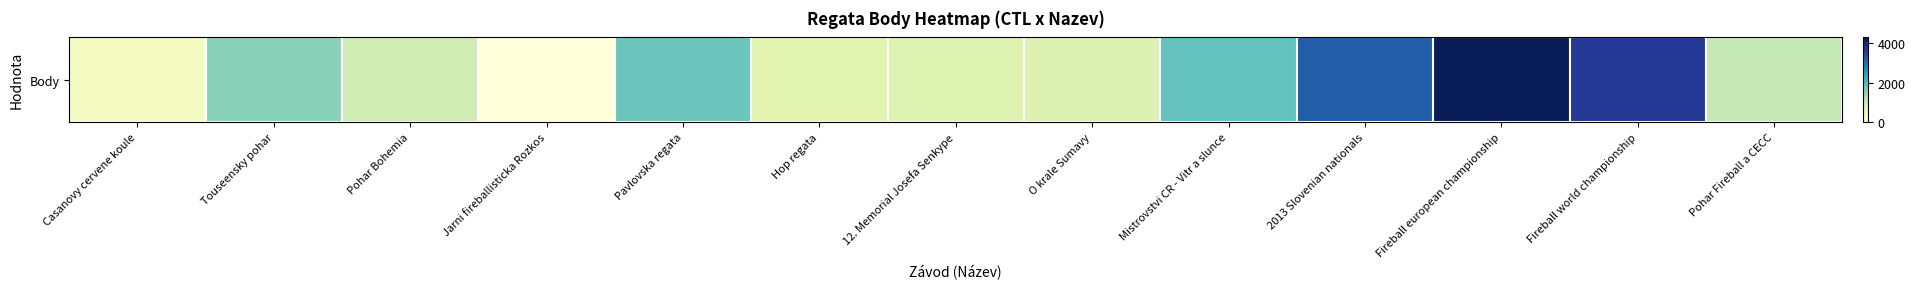

Which label corresponds to the smallest value in the chart?

Jarni fireballisticka Rozkos